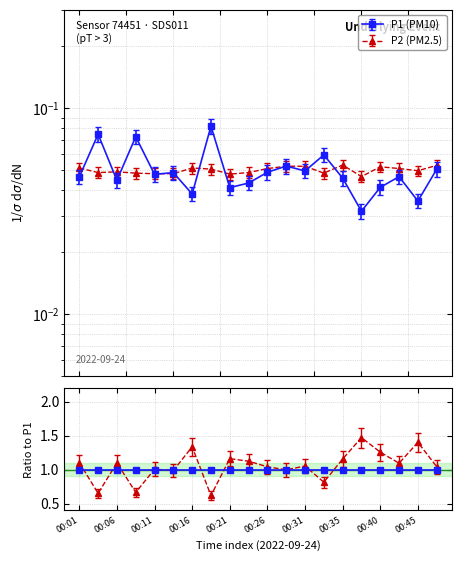

What is the average value of the P1 series?

0.1